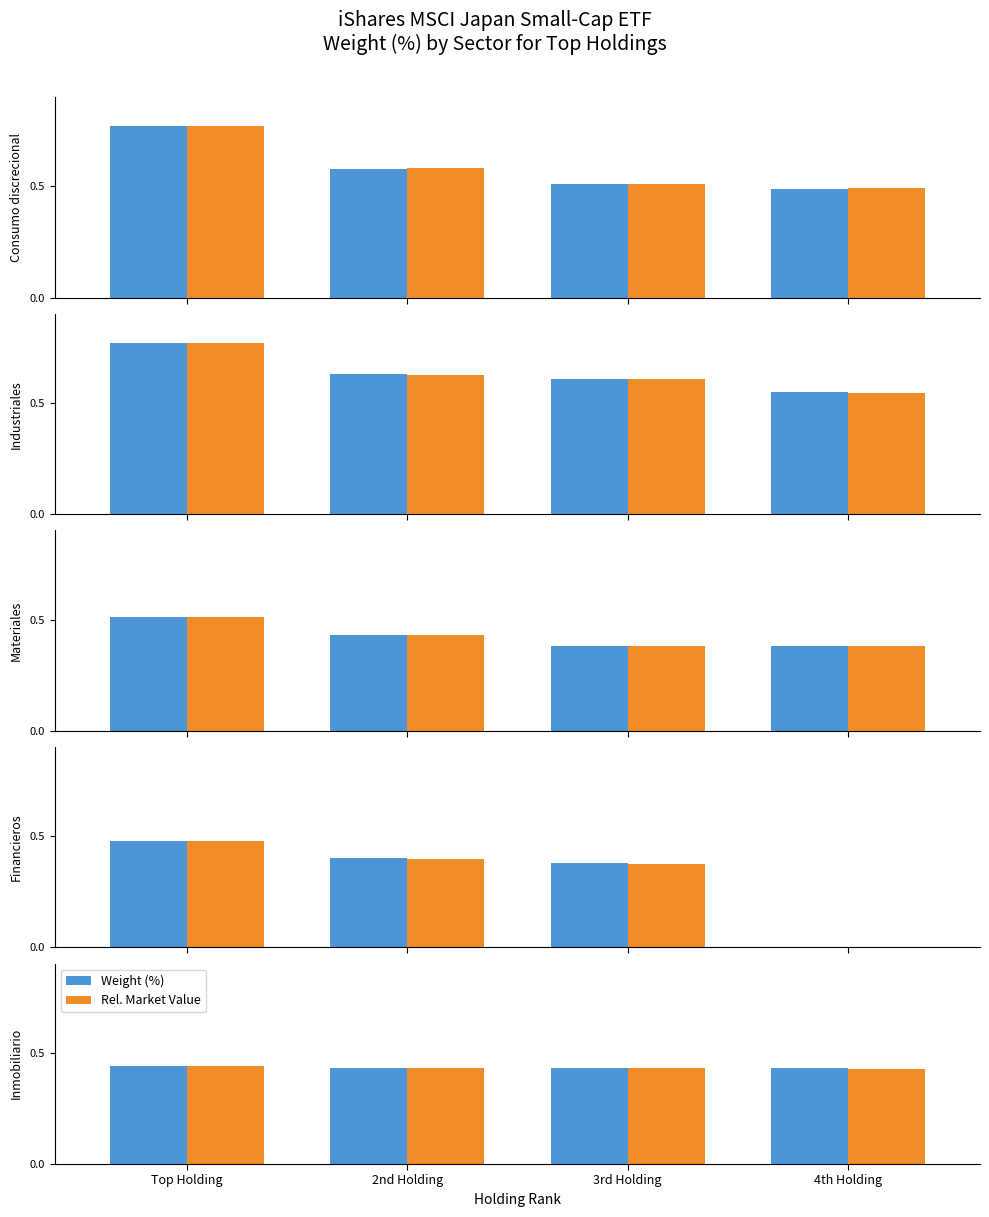

At which category does the chart reach its minimum across all series?

4th Holding